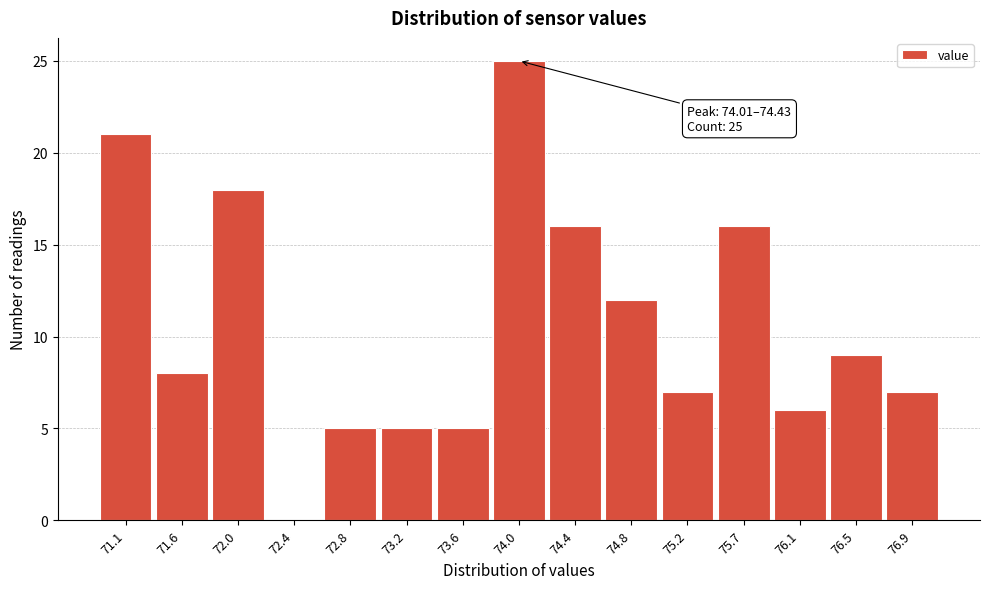

Reading left to right, list all the values displayed in this chart.

71.1=21	71.6=8	72.0=18	72.4=0	72.8=5	73.2=5	73.6=5	74.0=25	74.4=16	74.8=12	75.2=7	75.7=16	76.1=6	76.5=9	76.9=7